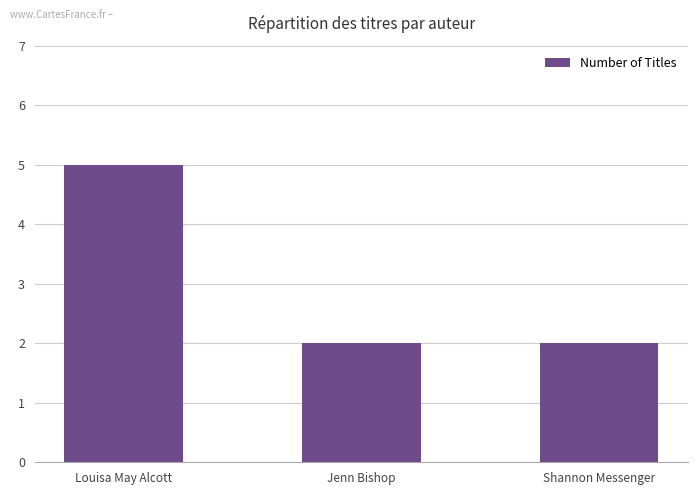

What is the difference between the maximum and second lowest values?

3